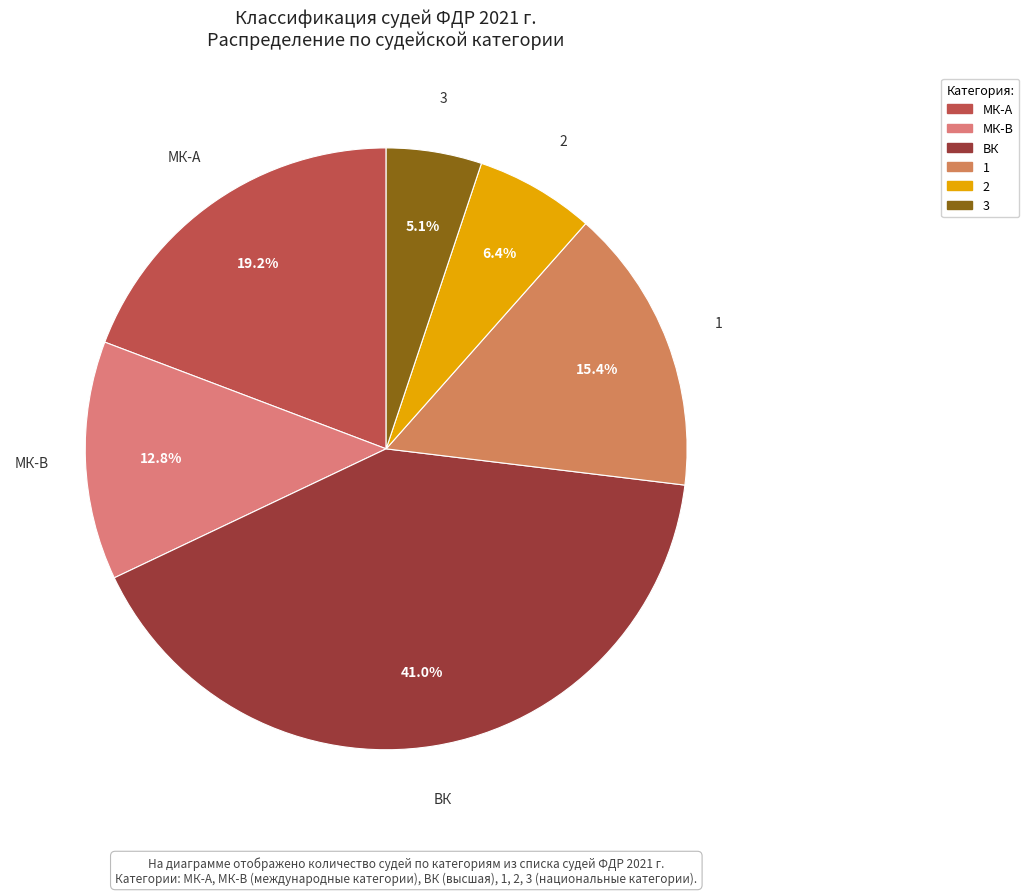

How many segments does this pie chart have?

6